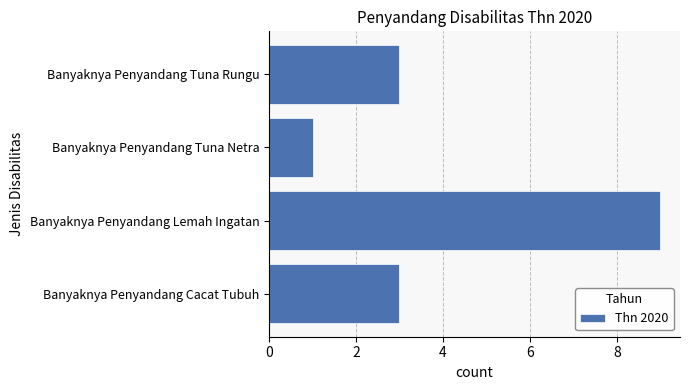

True or false: the data shows 3 at Banyaknya Penyandang Tuna Rungu.

True